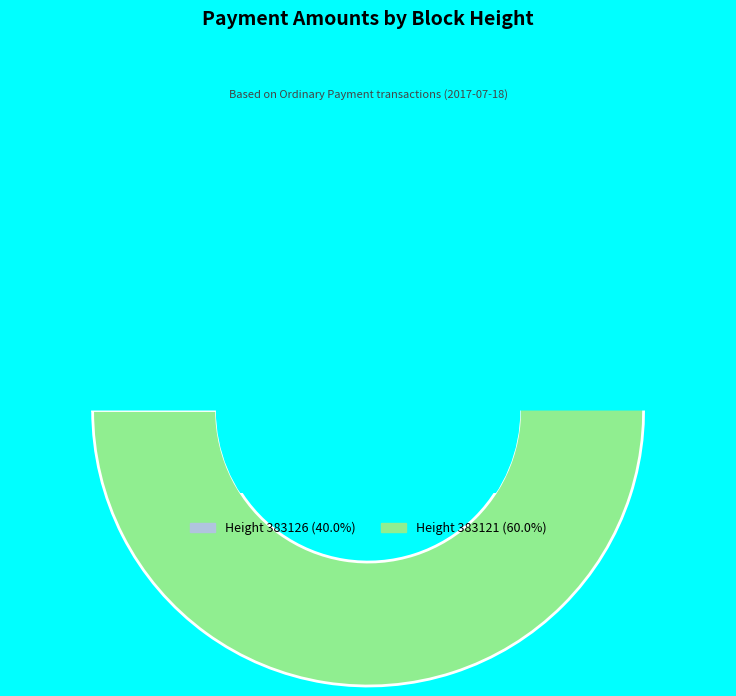

Rank the categories by value from highest to lowest.

383121, 383126